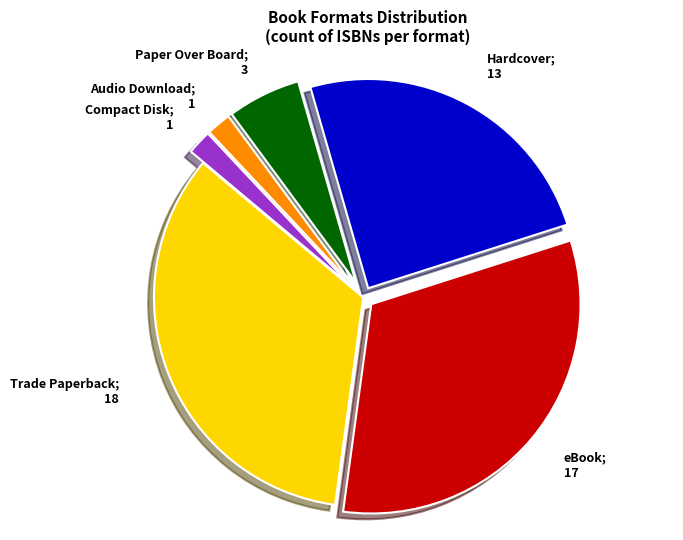

How many segments does this pie chart have?

6